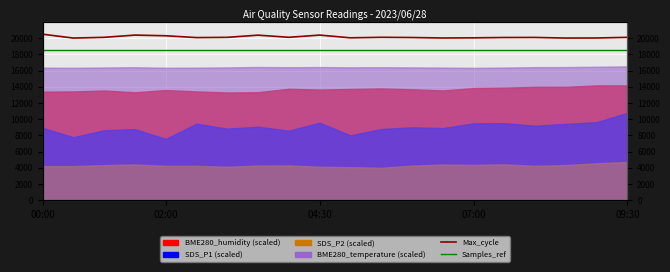

Does the chart display data point markers on the line(s)?

No